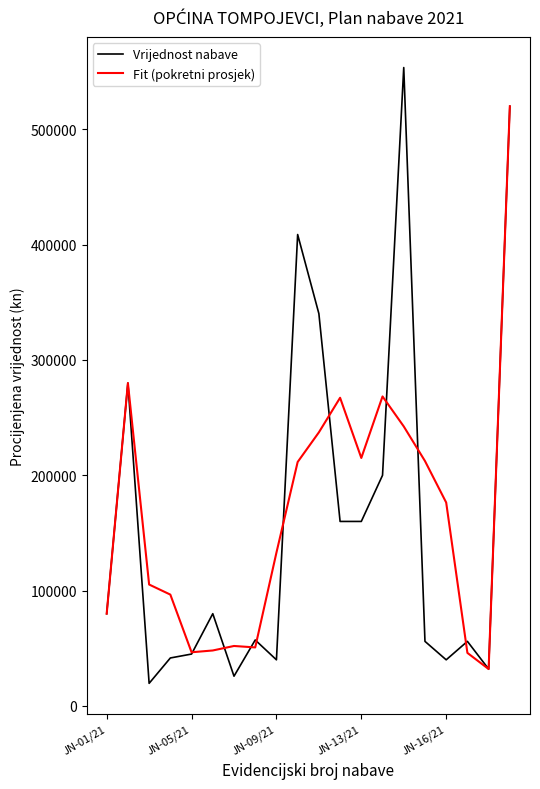

What is the greatest value displayed?

553600